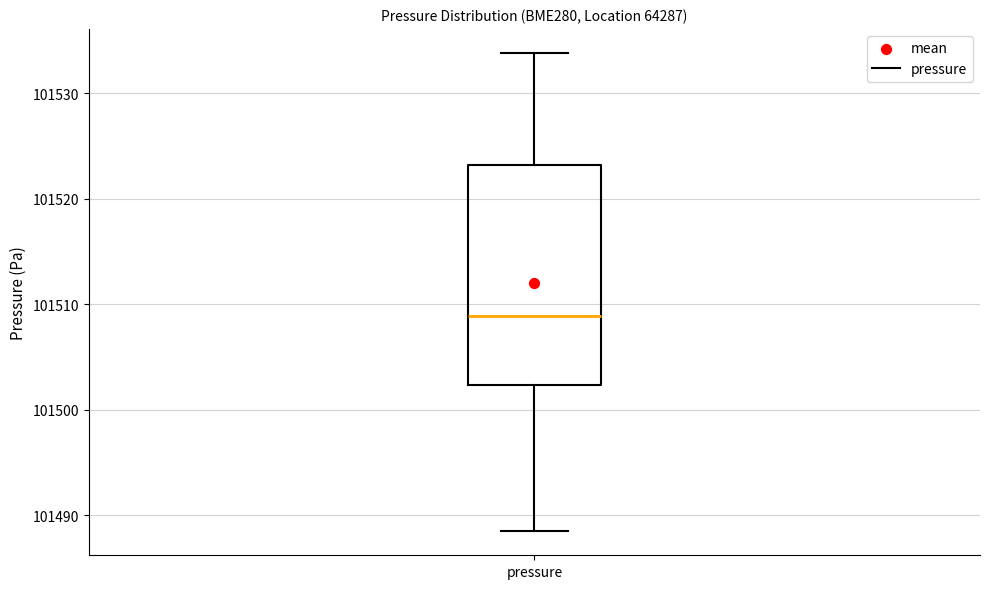

Read this box plot against the y-axis: the position of the median line, the range covered by the box, and the ends of both whiskers. The values are not printed on the chart, so give them approximately, as read against the axis.

median 101509, box 101502 to 101523, whiskers 101488 to 101534